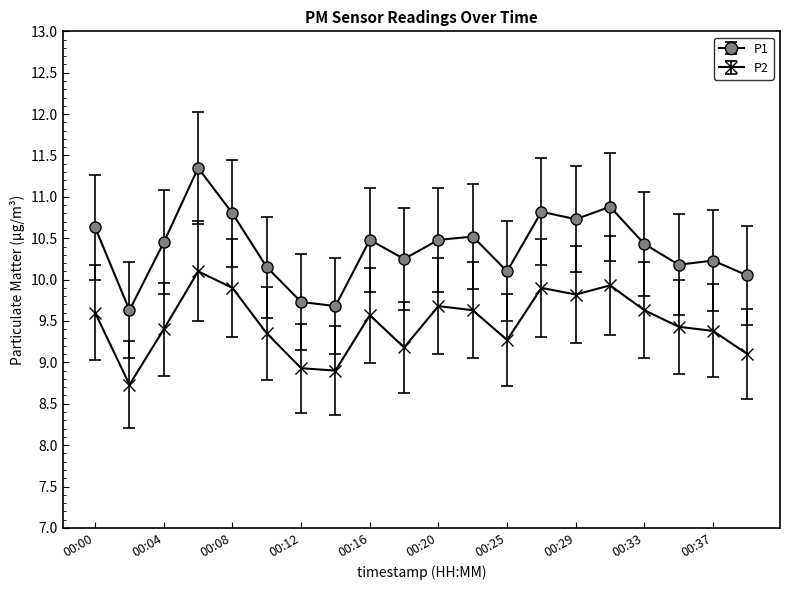

In P2, how many points are higher than both neighbors (excluding endpoints)?

5